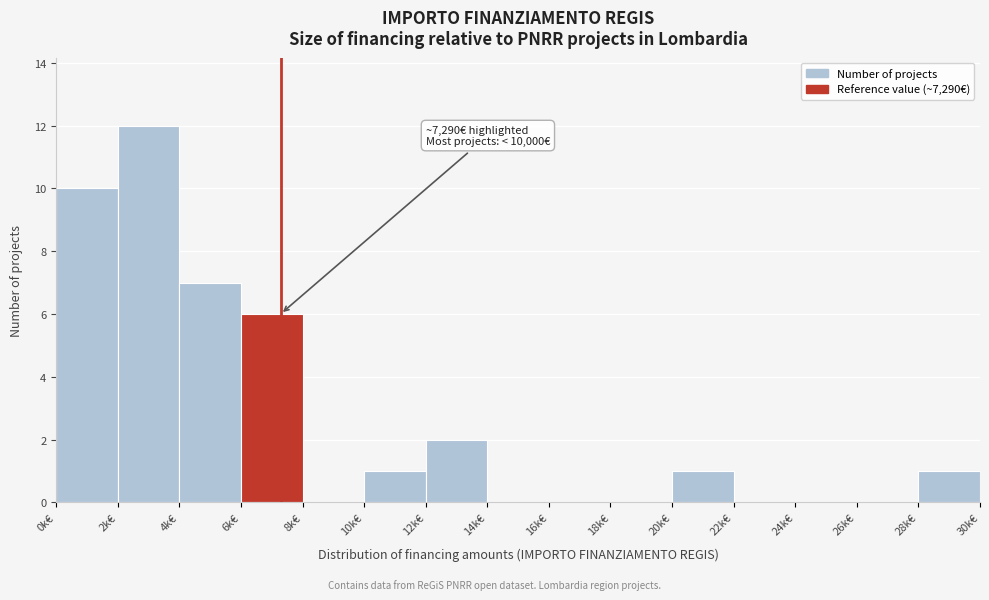

Reading left to right, transcribe all the data shown in this chart.

0k€=10	2k€=12	4k€=7	6k€=6	8k€=0	10k€=1	12k€=2	14k€=0	16k€=0	18k€=0	20k€=1	22k€=0	24k€=0	26k€=0	28k€=1